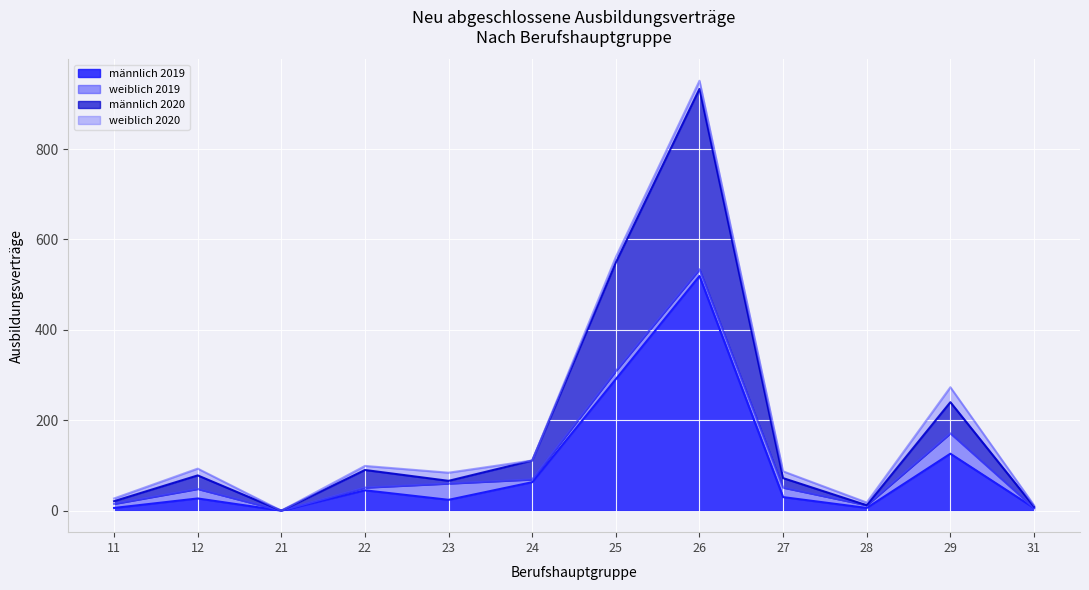

The männlich 2019 series shows 16 at 24. True or false?

False